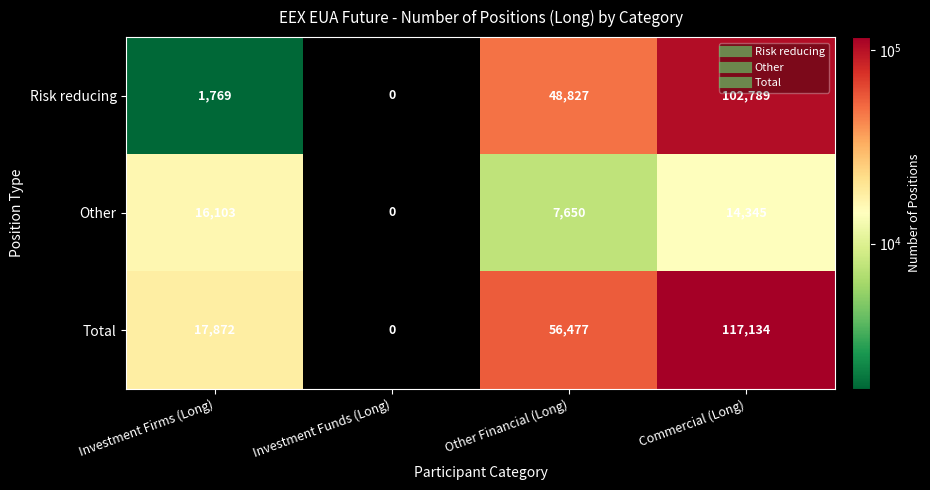

What is the greatest value displayed?

117134